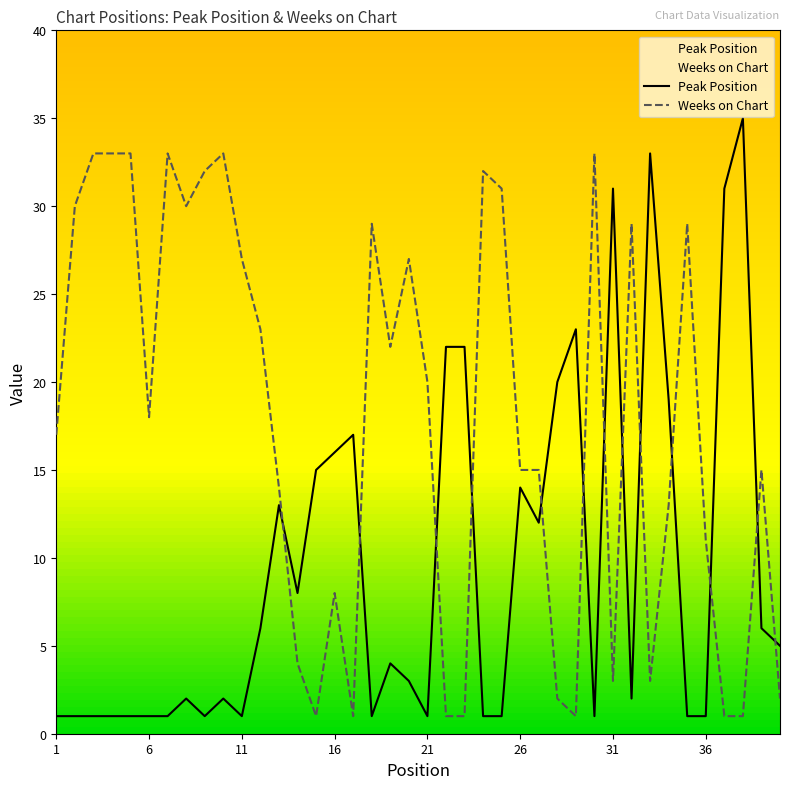

What are all the series names shown in the legend?

Peak Position, Weeks on Chart